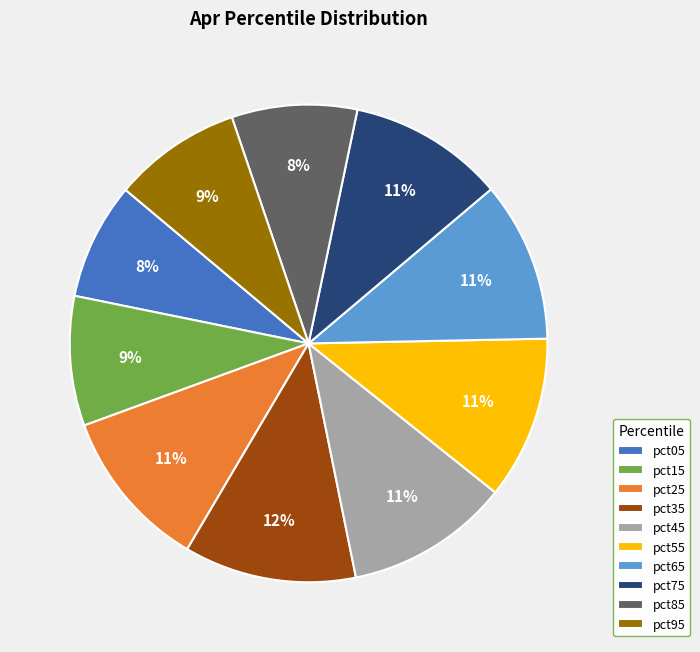

Which slice is the largest?

pct35